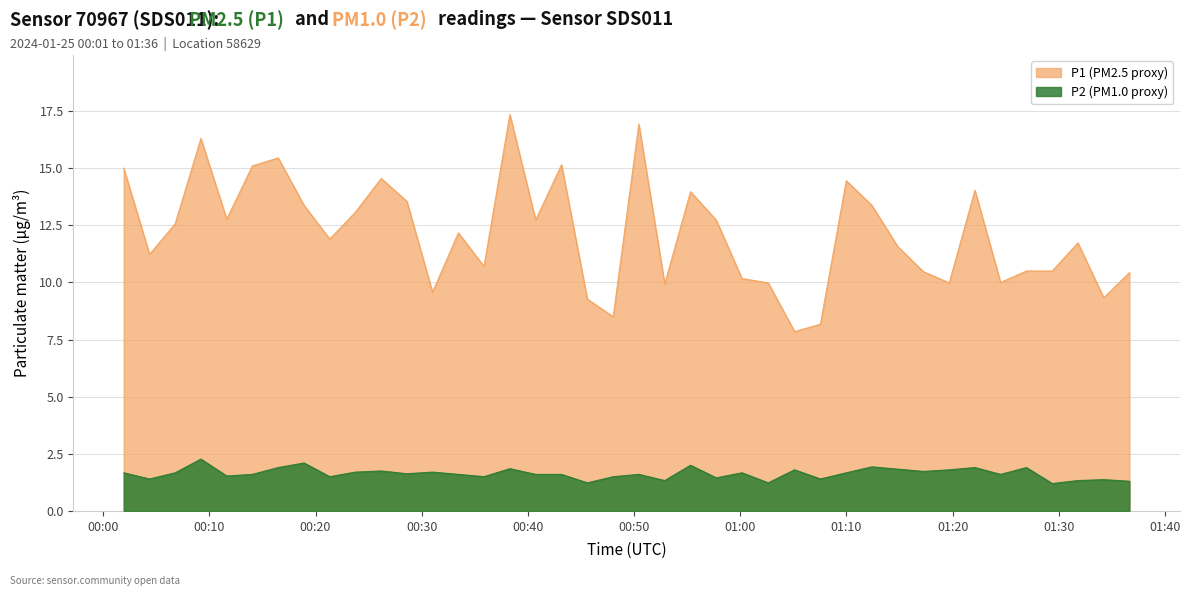

Reading left to right, what are all the values shown in this chart?

P1: 15.0	11.2	12.6	16.3	12.8	15.1	15.4	13.4	11.9	13.1	14.6	13.6	9.6	12.2	10.7	17.4	12.7	15.2	9.3	8.5	16.9	9.9	14.0	12.7	10.2	10.0	7.8	8.2	14.4	13.4	11.6	10.5	10.0	14.0	10.0	10.5	10.5	11.7	9.3	10.4
P2: 1.7	1.4	1.7	2.3	1.5	1.6	1.9	2.1	1.5	1.7	1.8	1.6	1.7	1.6	1.5	1.9	1.6	1.6	1.2	1.5	1.6	1.3	2.0	1.4	1.7	1.2	1.8	1.4	1.7	1.9	1.8	1.7	1.8	1.9	1.6	1.9	1.2	1.3	1.4	1.3